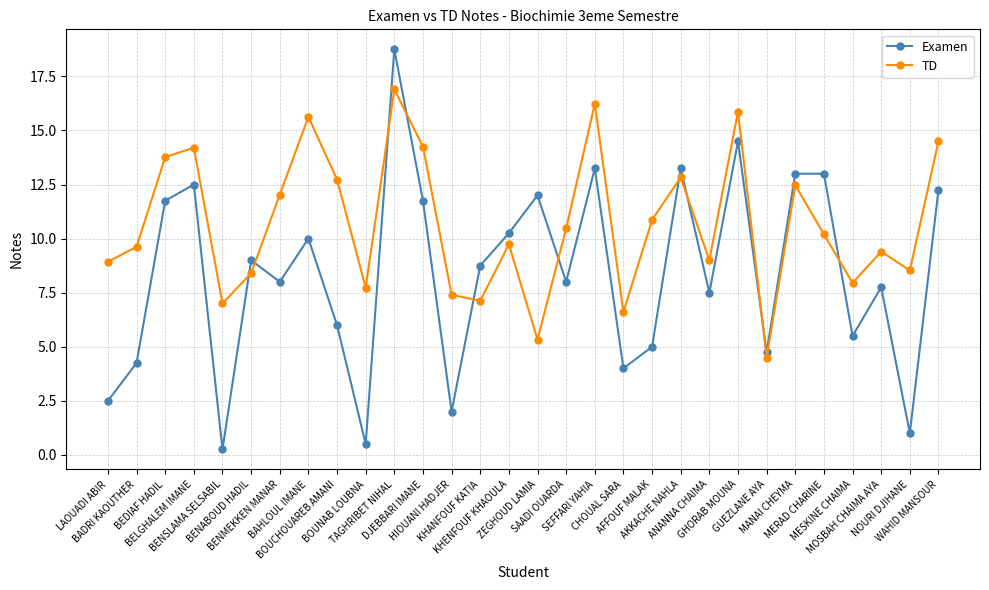

Where is the first local maximum for Examen?

BELGHALEM IMANE